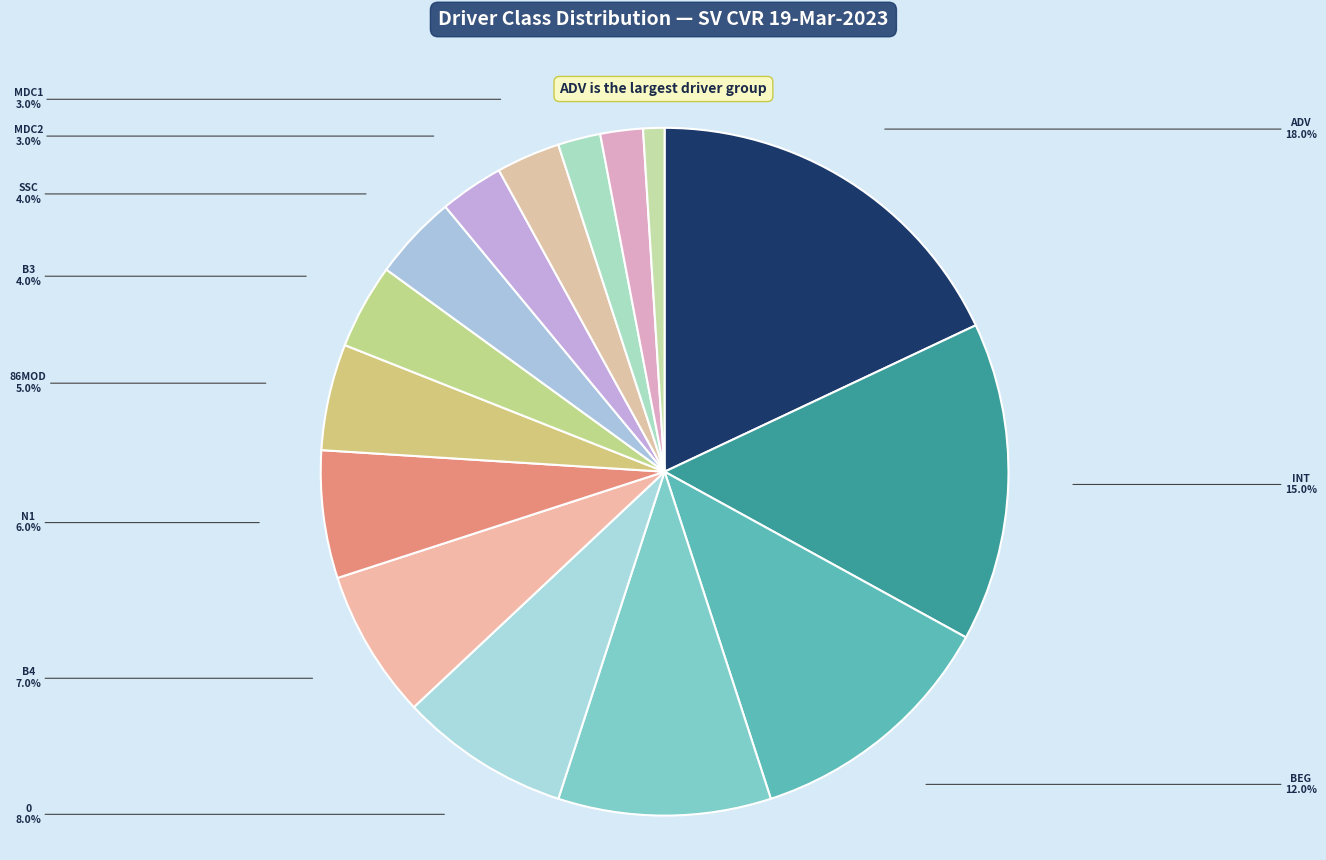

To the nearest percent, what is the combined percentage of N3 and 86MOD?

7%